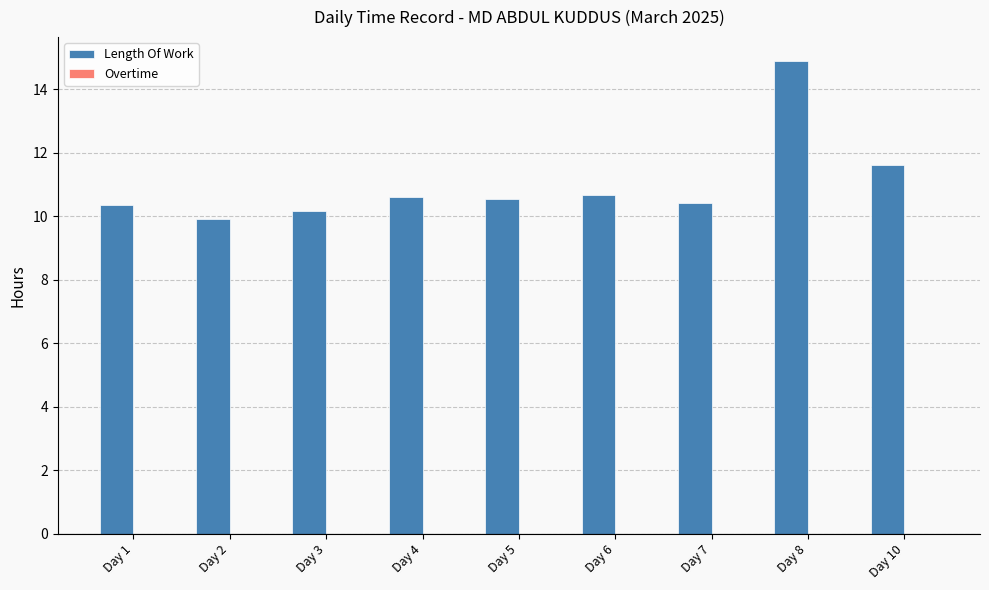

Which has a higher value, Day 4 or Day 2?

Day 4